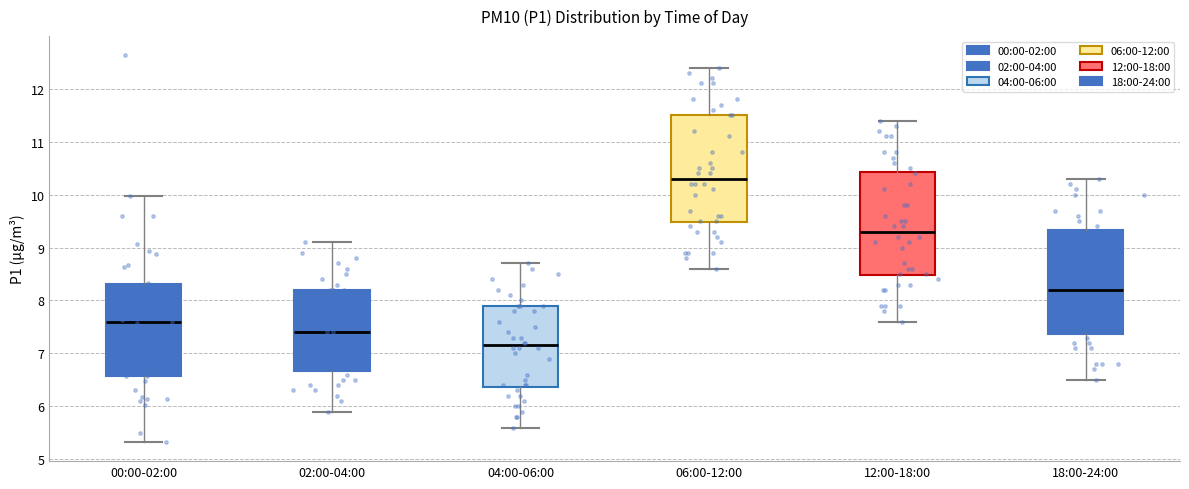

Reading left to right, read every box against the y-axis: the position of its median line, the range the box covers, and the ends of its whiskers. The values are not printed on the chart, so give them approximately, as read against the axis.

00:00-02:00: median 7.6, box 6.6 to 8.3, whiskers 5.3 to 10.0
02:00-04:00: median 7.4, box 6.7 to 8.2, whiskers 5.9 to 9.1
04:00-06:00: median 7.2, box 6.4 to 7.9, whiskers 5.6 to 8.7
06:00-12:00: median 10.3, box 9.5 to 11.5, whiskers 8.6 to 12.4
12:00-18:00: median 9.3, box 8.5 to 10.4, whiskers 7.6 to 11.4
18:00-24:00: median 8.2, box 7.4 to 9.3, whiskers 6.5 to 10.3